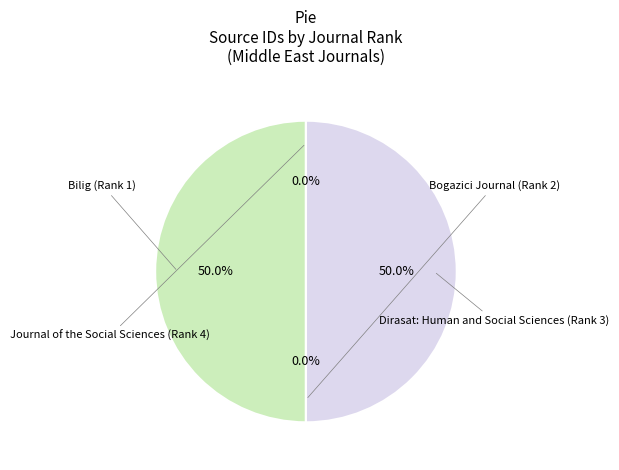

Rank the categories by value from lowest to highest.

Bogazici Journal (Rank 2), Journal of the Social Sciences (Rank 4), Dirasat: Human and Social Sciences (Rank 3), Bilig (Rank 1)